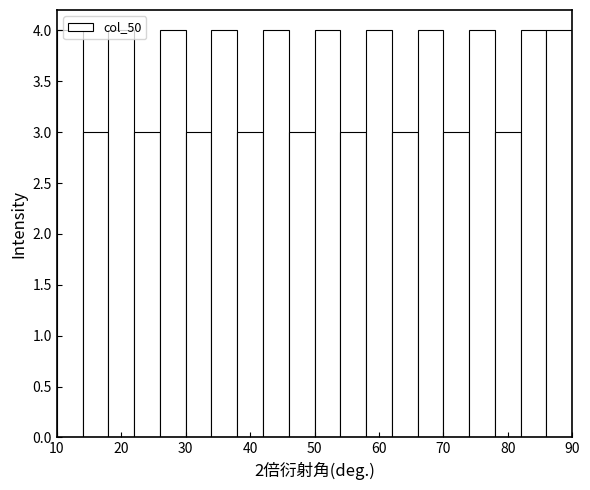

What is the height of the bar covering 46 to 50 on the x-axis? The values are not printed on the chart, so give them approximately, as read against the axis.

3